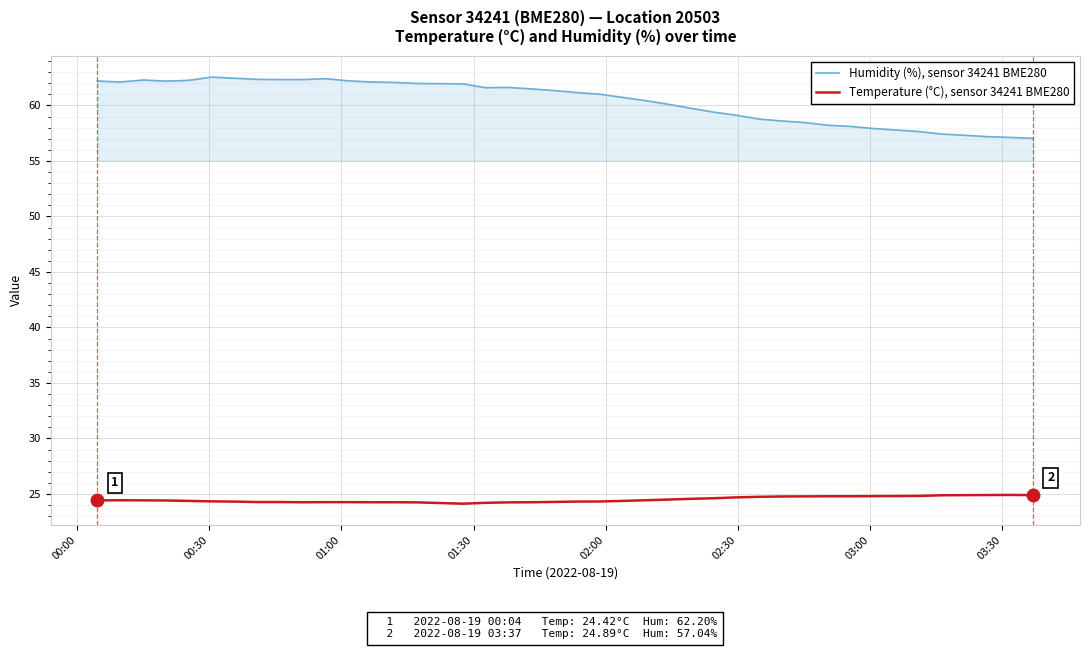

Which series has the widest spread of values?

Humidity (%), sensor 34241 BME280